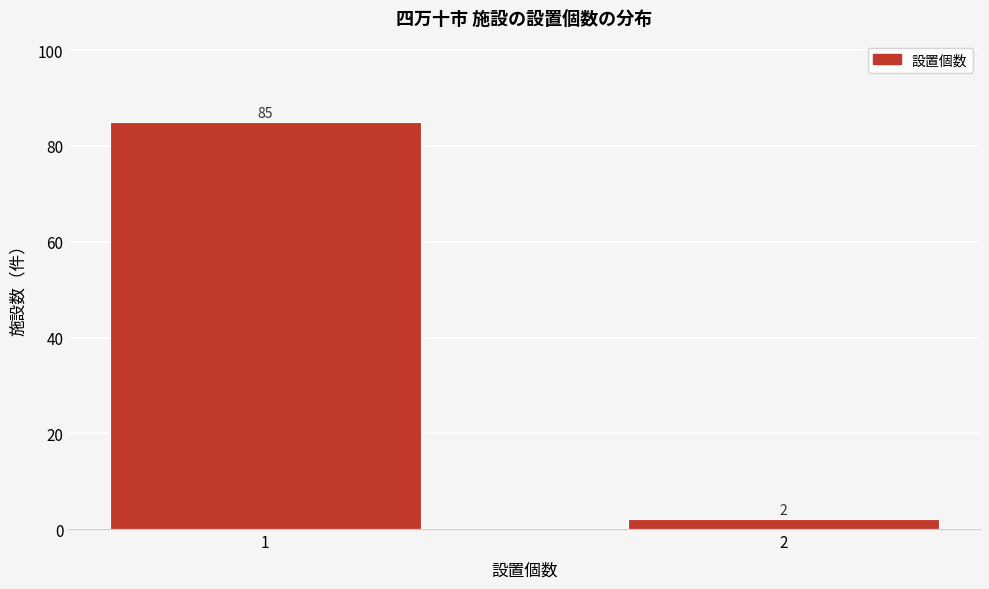

Reading left to right, extract all data points from this chart.

1=85	2=2